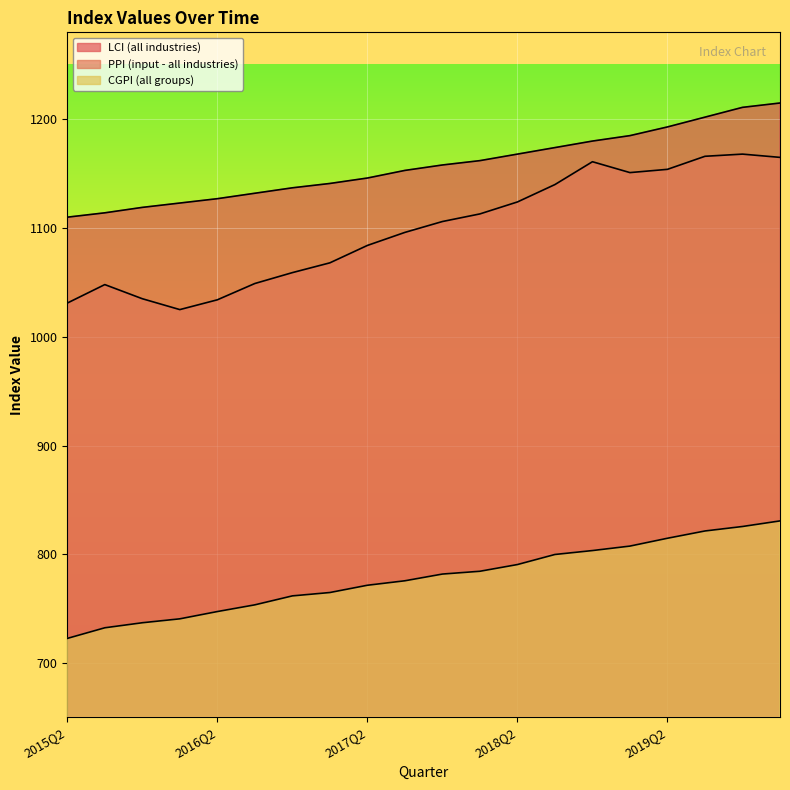

True or false: PPI (input - all industries) and LCI (all industries) cross at least once.

False